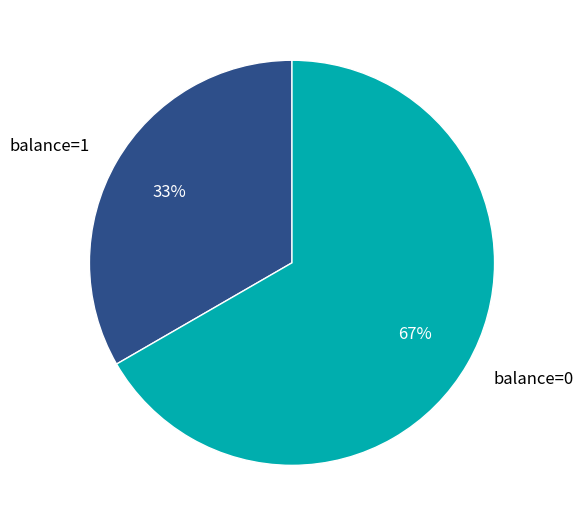

Rank the categories by value from lowest to highest.

balance=1, balance=0